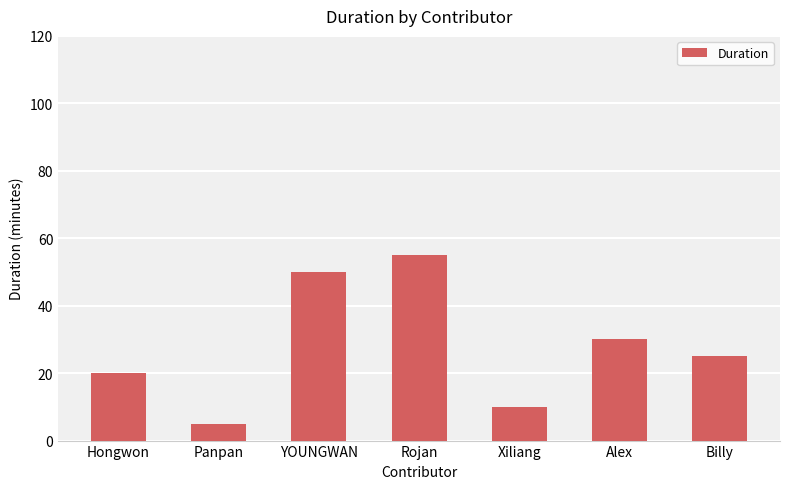

How many distinct data groups are displayed?

1